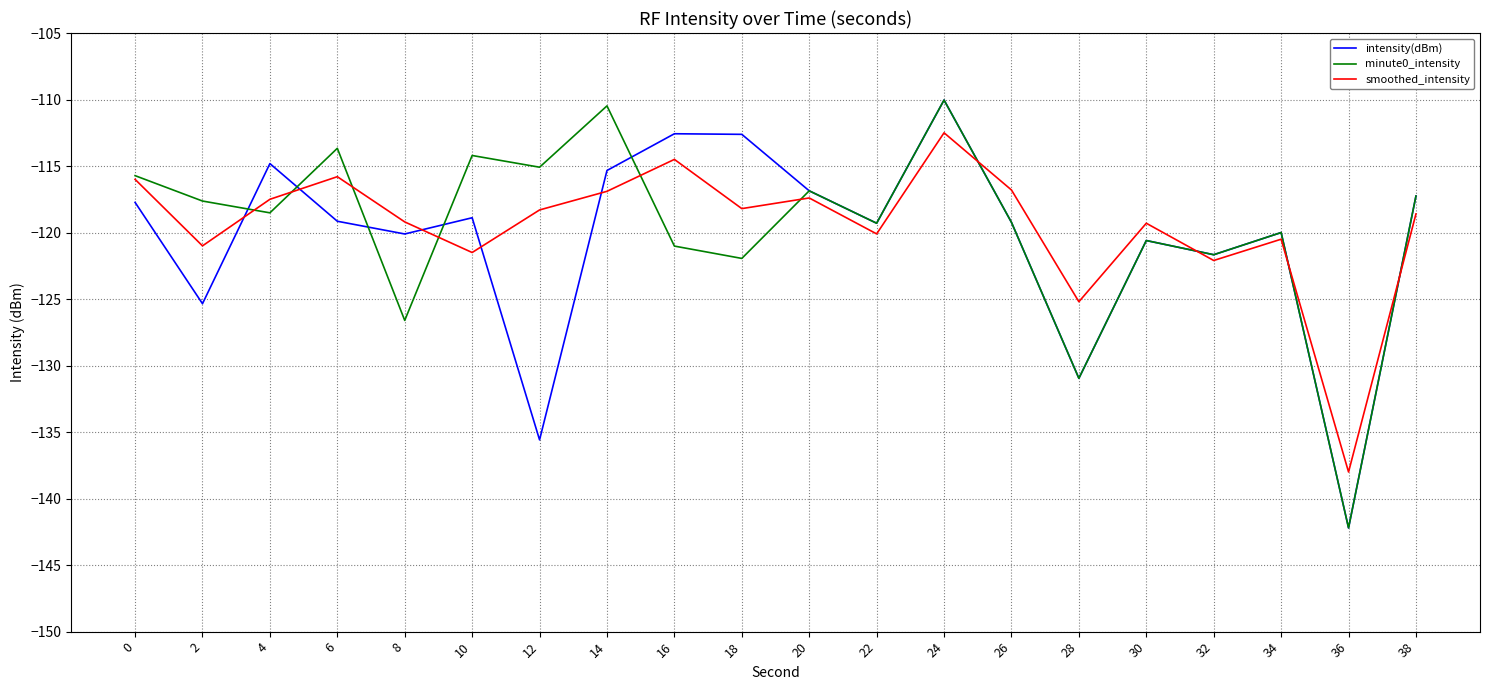

Where is the first local maximum for minute0_intensity?

6